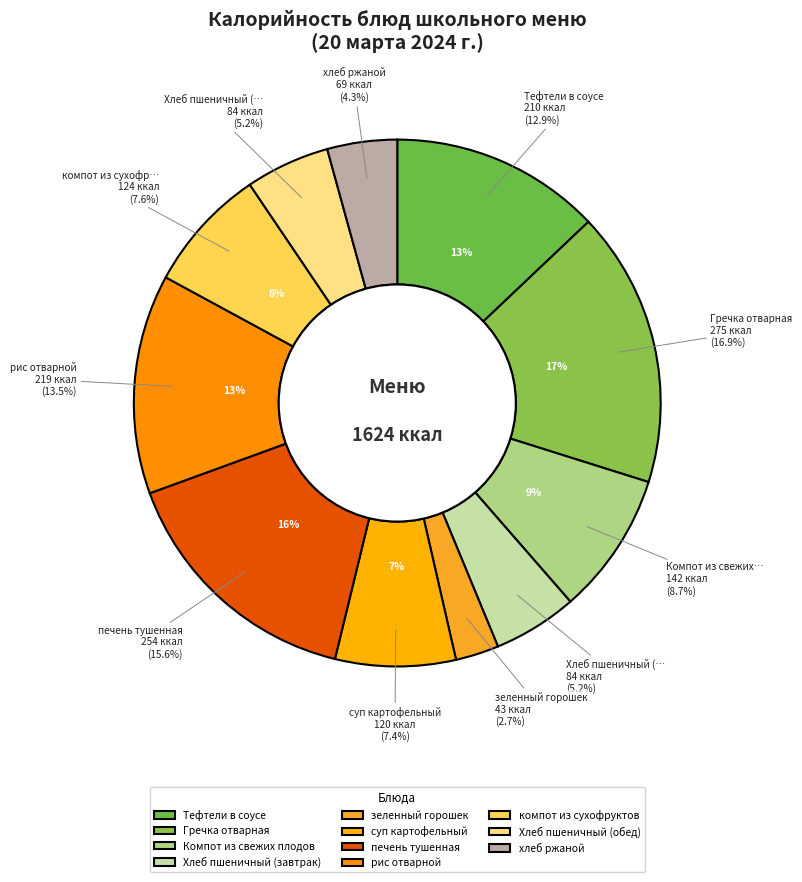

Is it true that Хлеб пшеничный (обед) is 13% of the pie?

False